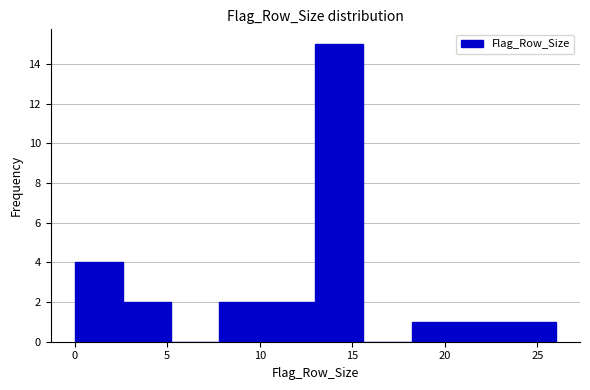

Reading left to right, transcribe this chart: for each bar, give the range it covers on the x-axis and its height. Neither the bar edges nor the heights are printed on the chart, so give them approximately, as read against the axes.

0.0 to 2.6: 4
2.6 to 5.2: 2
5.2 to 7.8: 0
7.8 to 10.4: 2
10.4 to 13.0: 2
13.0 to 15.6: 15
15.6 to 18.2: 0
18.2 to 20.8: 1
20.8 to 23.4: 1
23.4 to 26.0: 1